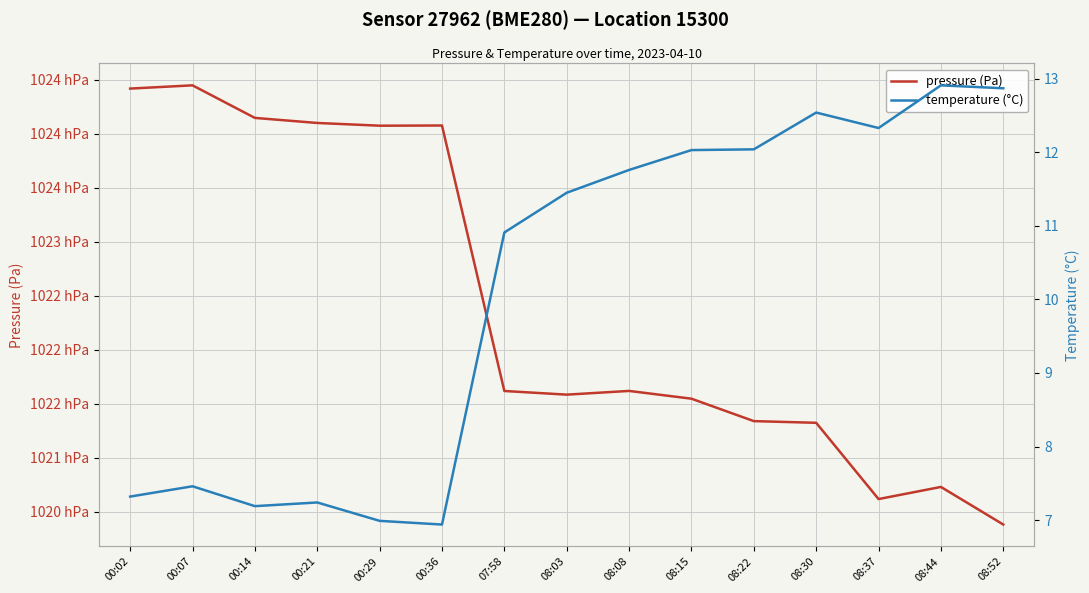

What is the label of the 15th point from the right?

00:02